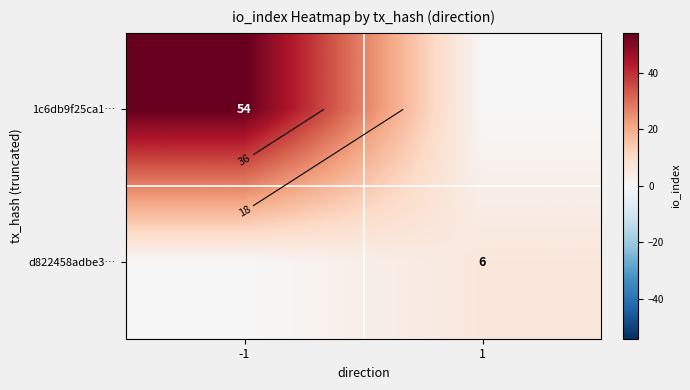

What is the difference between the maximum and minimum values in the d822458adbe3… series?

6